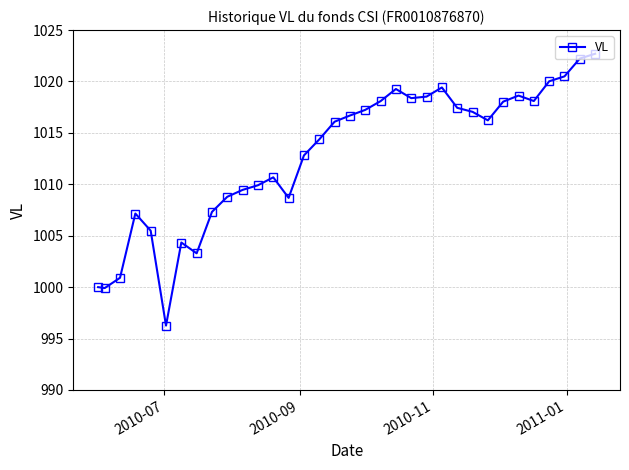

What is the difference between the second highest and minimum values?

26.0